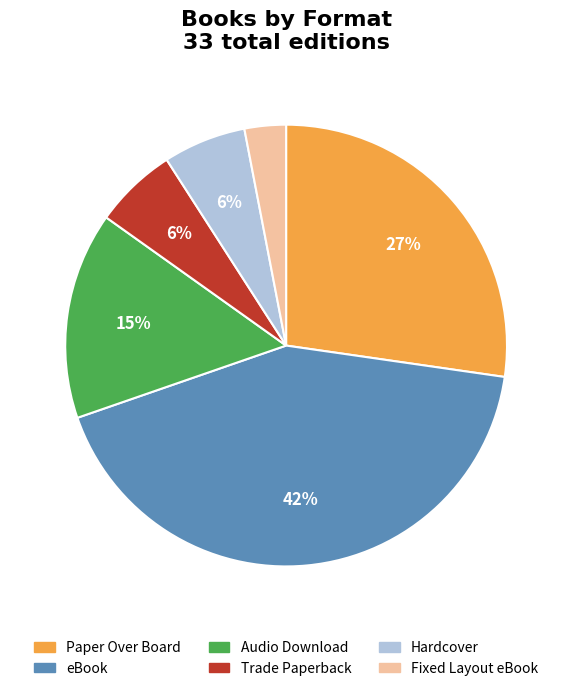

Combined, do Hardcover and Fixed Layout eBook account for over 50%?

No